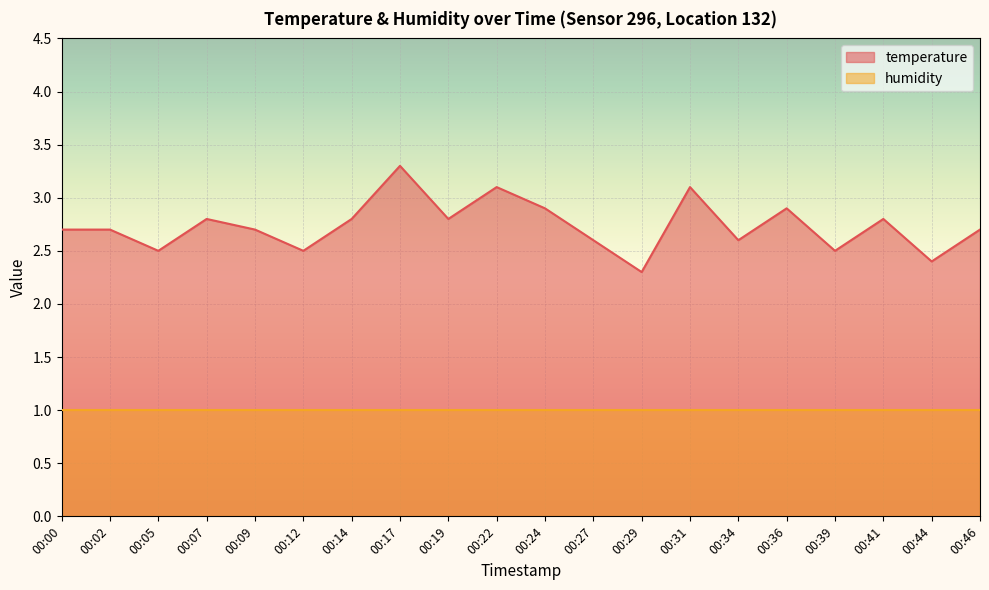

List the labels in order of value, largest first.

00:17, 00:22, 00:31, 00:24, 00:36, 00:07, 00:14, 00:19, 00:41, 00:00, 00:02, 00:09, 00:46, 00:27, 00:34, 00:05, 00:12, 00:39, 00:44, 00:29